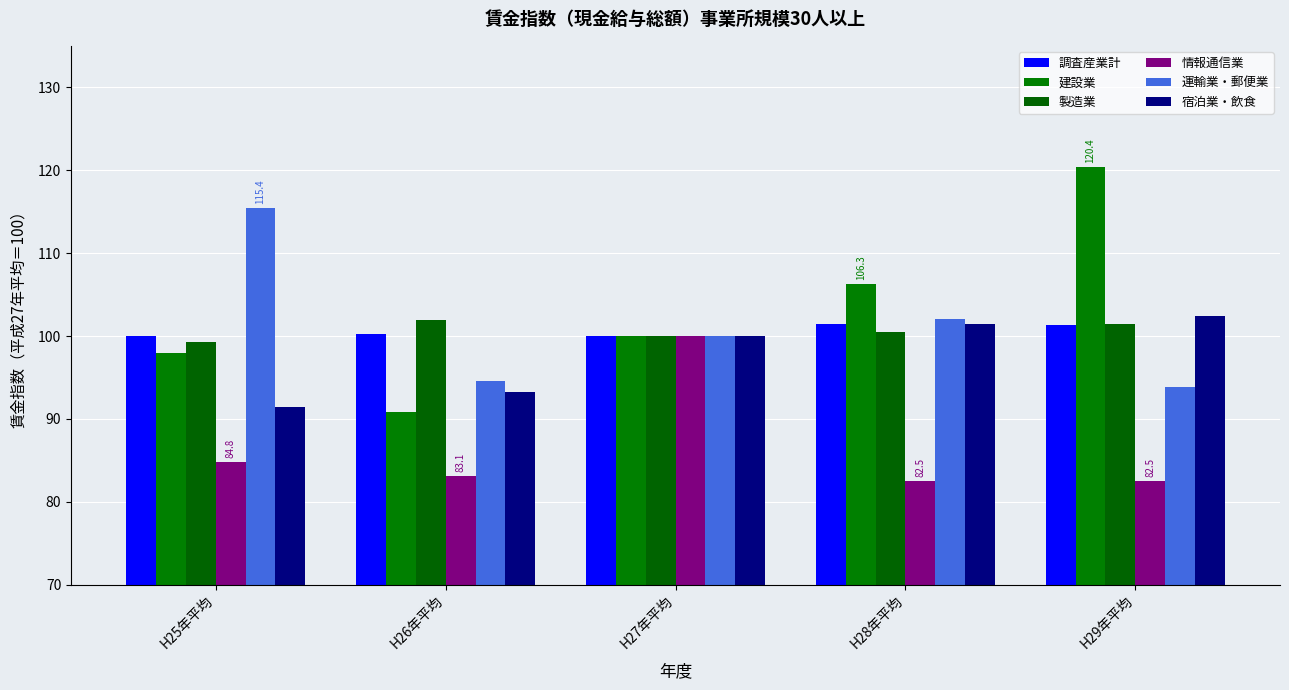

What is the label of the 4th bar from the right?

H26年平均